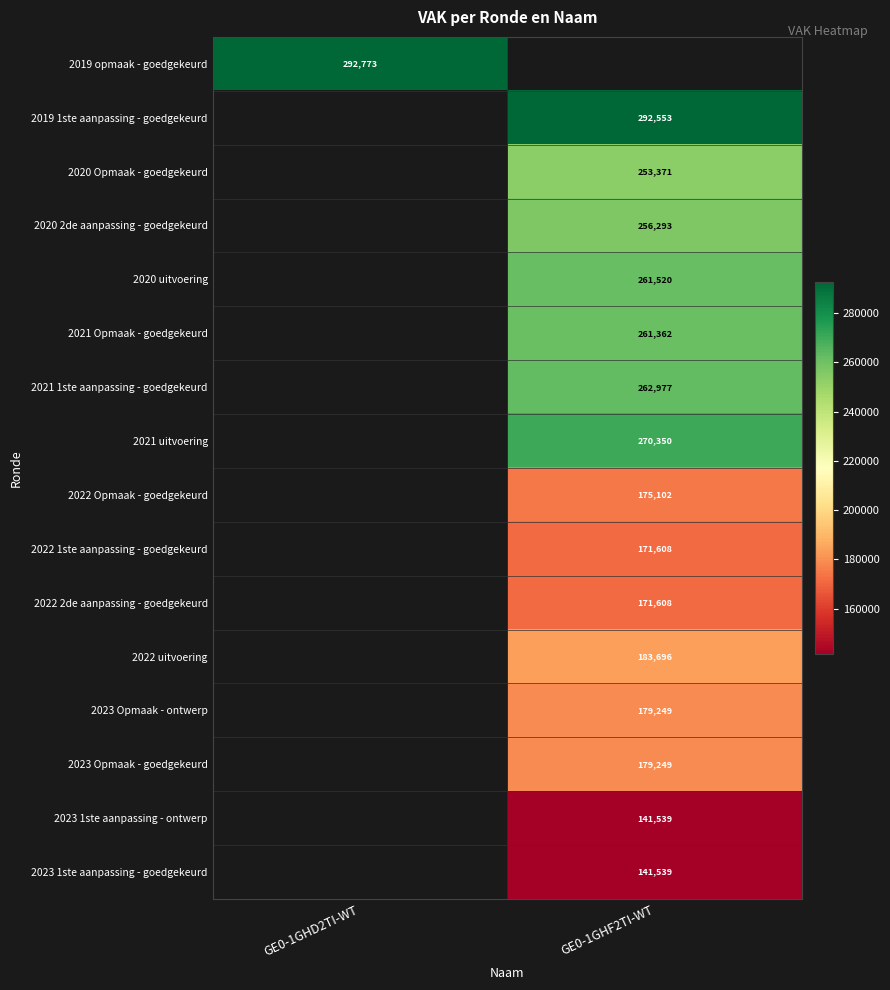

The value of 2023 Opmaak - ontwerp at GE0-1GHF2TI-WT is 64962. True or false?

False